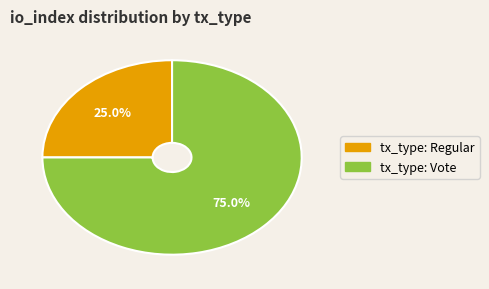

Which has a higher value, tx_type: Regular or tx_type: Vote?

tx_type: Vote